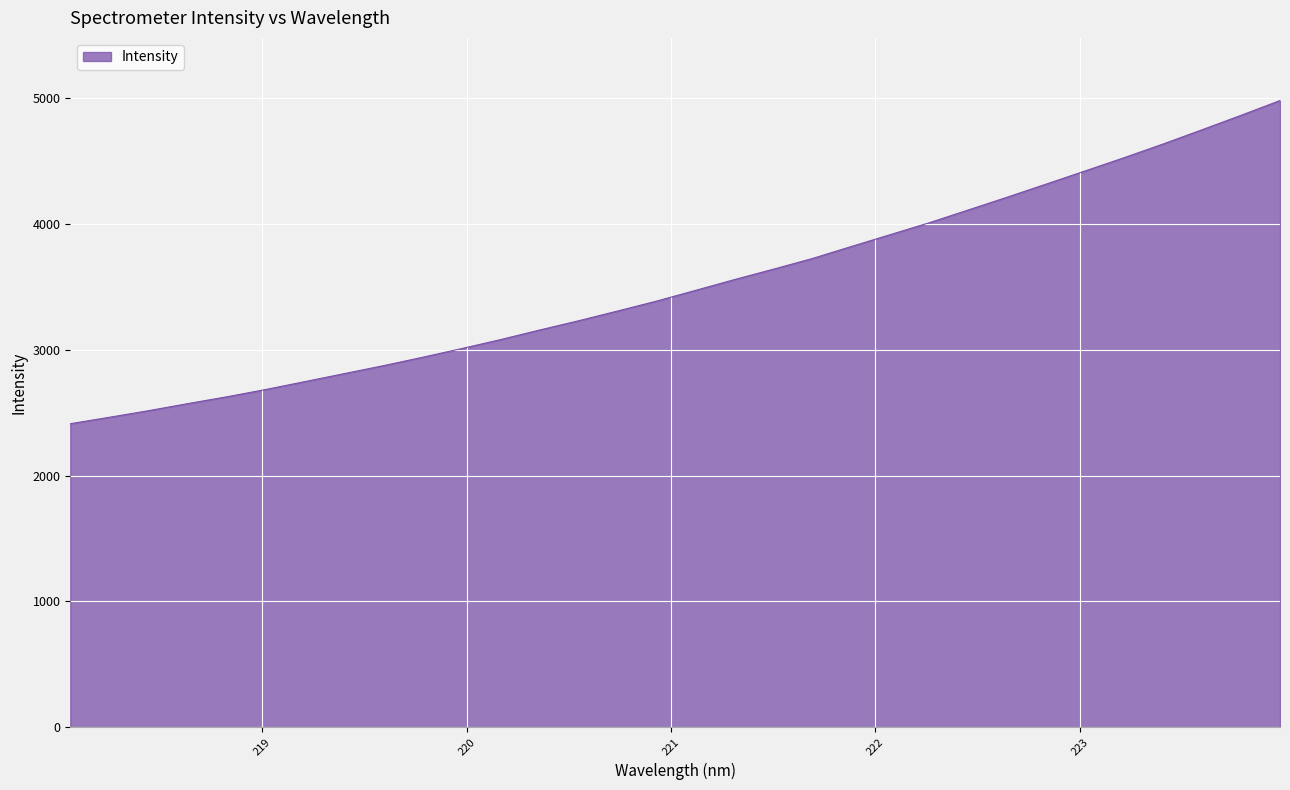

What is the smallest value displayed?

2412.4